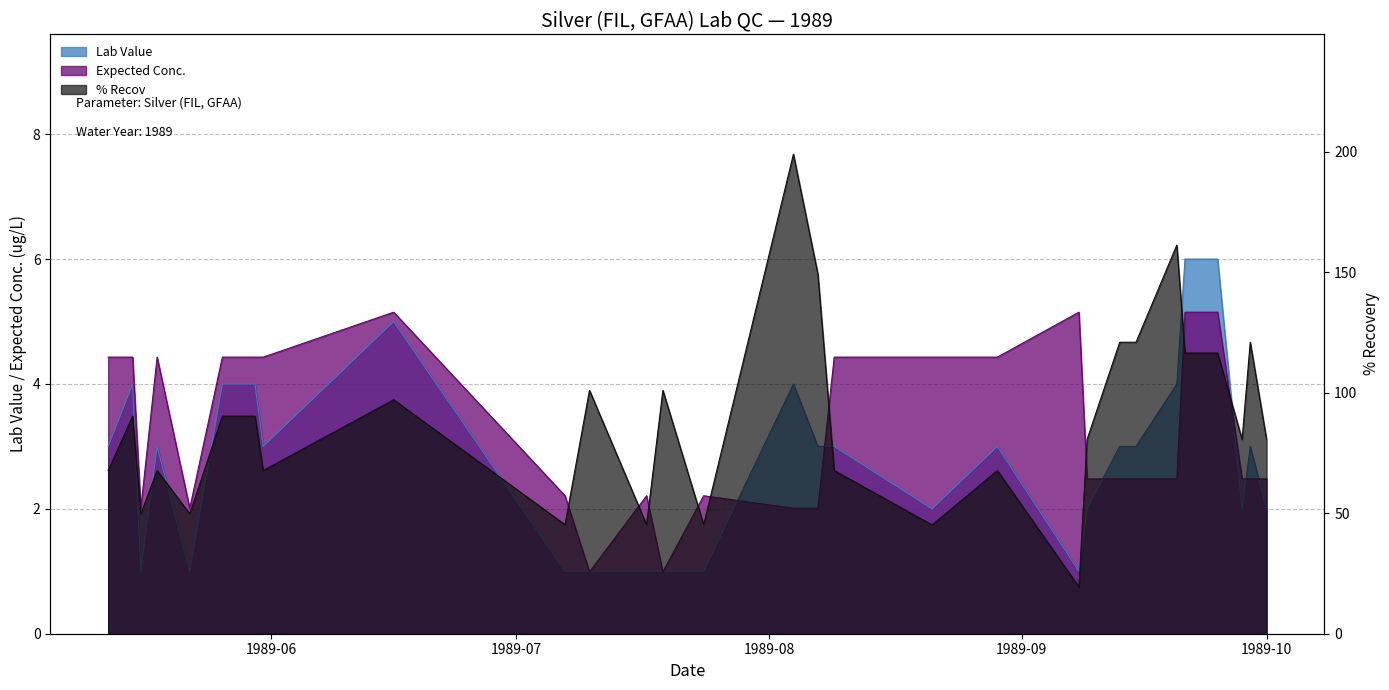

What are all the series names shown in the legend?

Lab Value, Expected Conc., % Recov